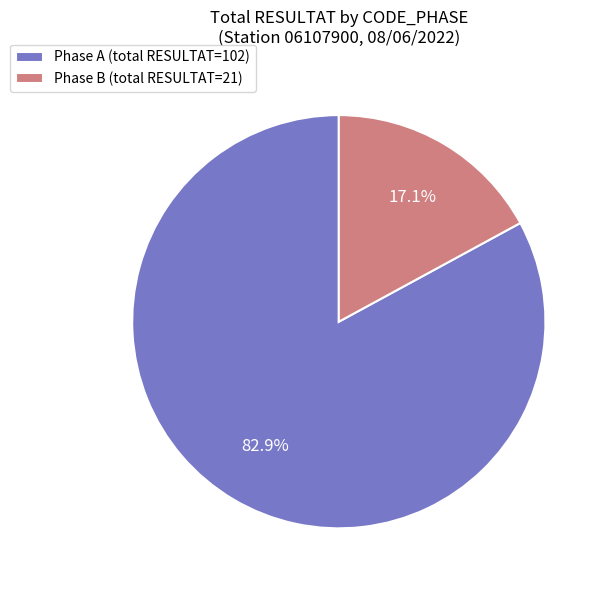

Rank the categories by value from highest to lowest.

Phase A (total RESULTAT=102), Phase B (total RESULTAT=21)